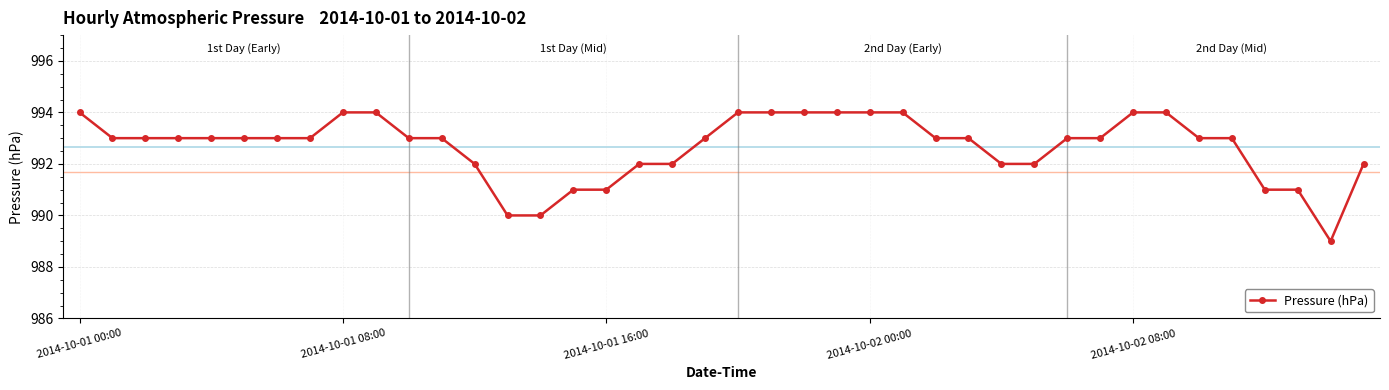

What is the smallest value displayed?

989